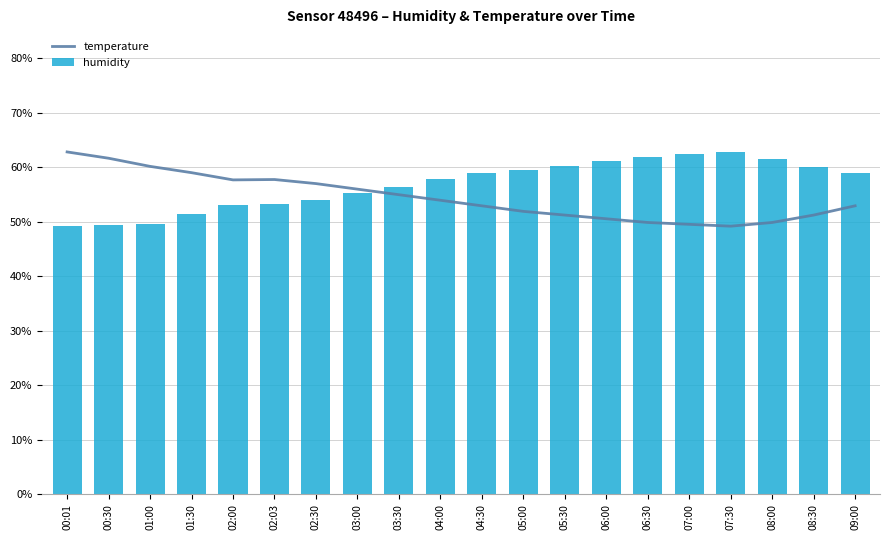

List the series in order of their overall mean, highest first.

humidity, temperature